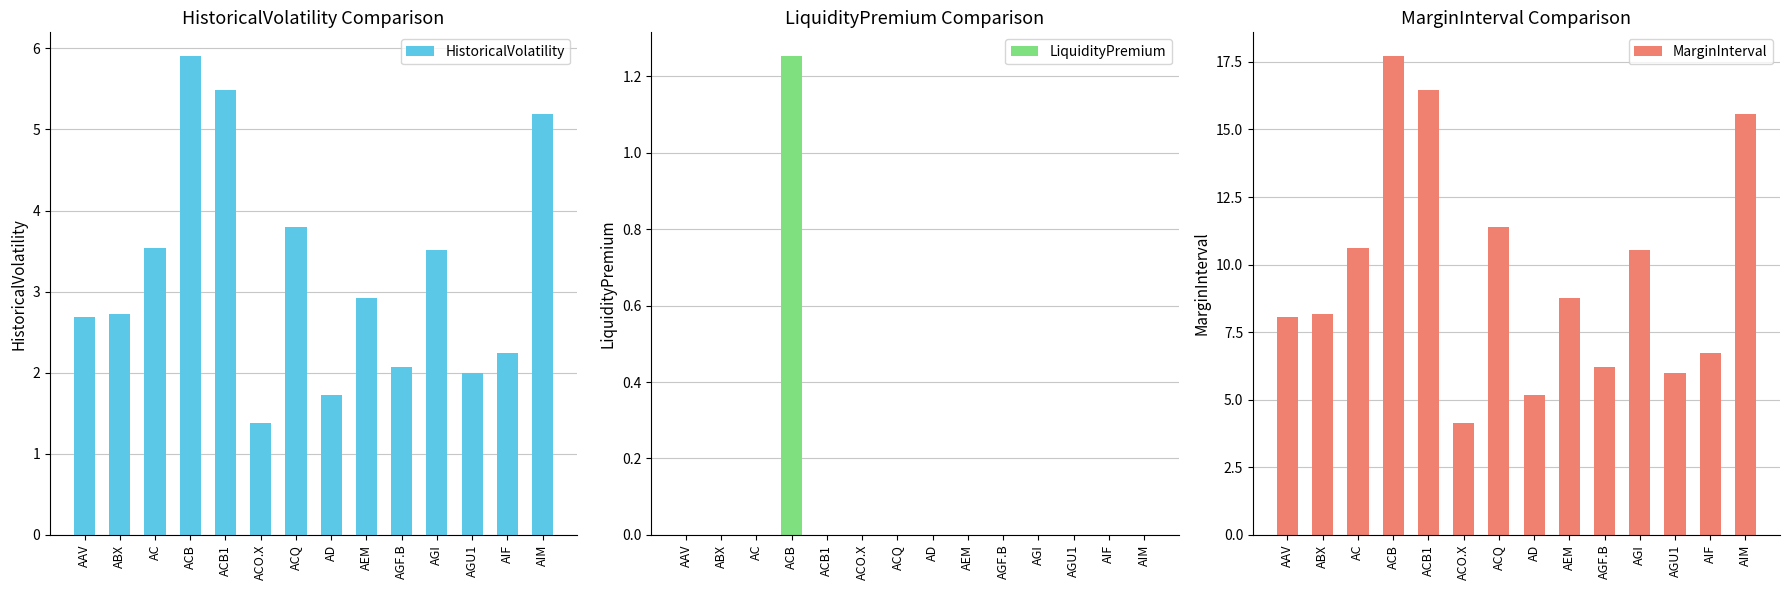

How many values in the HistoricalVolatility series exceed 2?

11